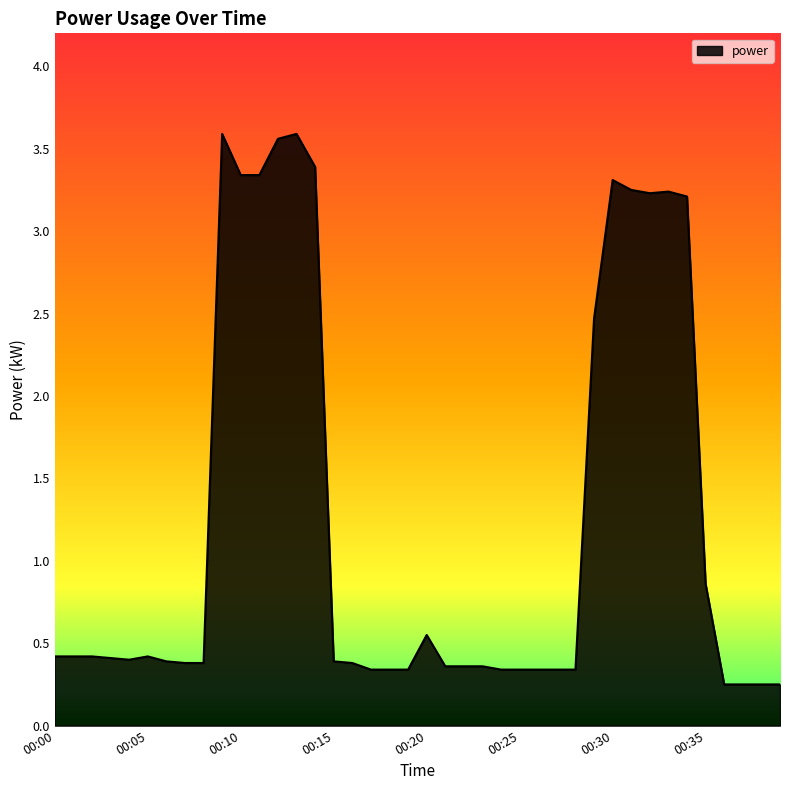

What is the greatest value displayed?

3.6